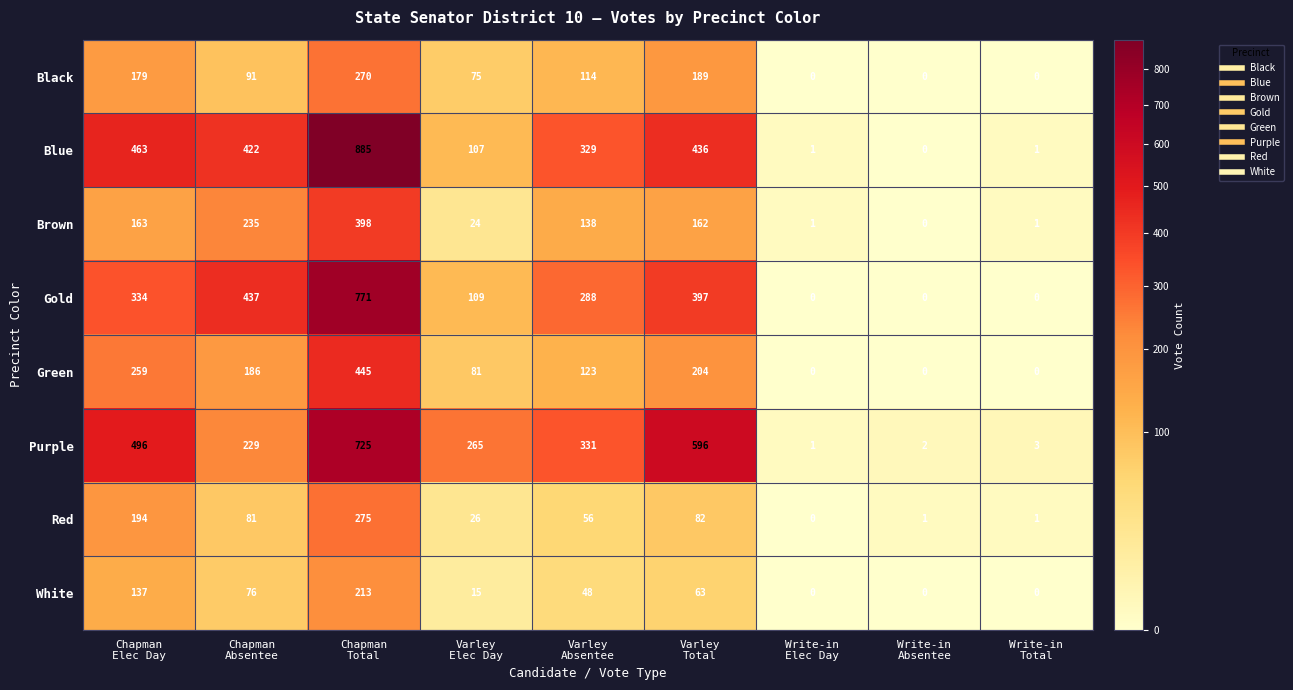

List the series in order of their peak value, highest first.

Blue, Gold, Purple, Green, Brown, Red, Black, White